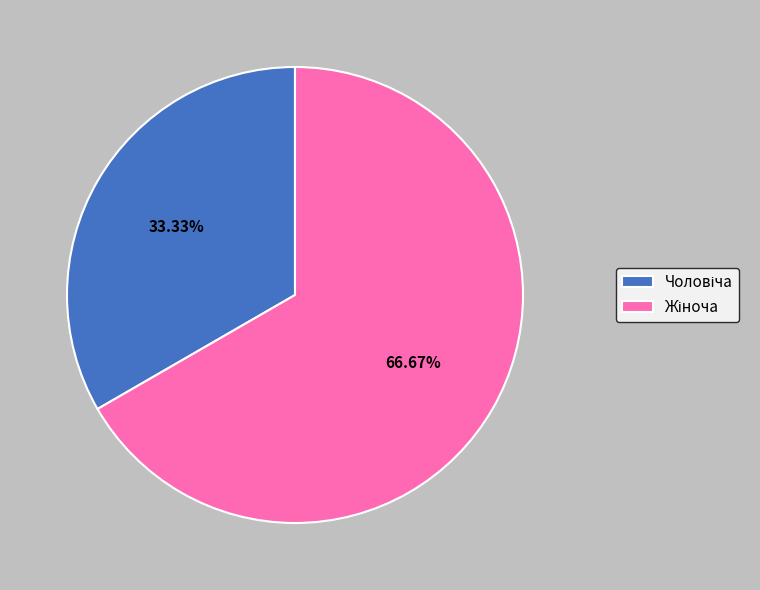

How many slices are in this pie chart?

2